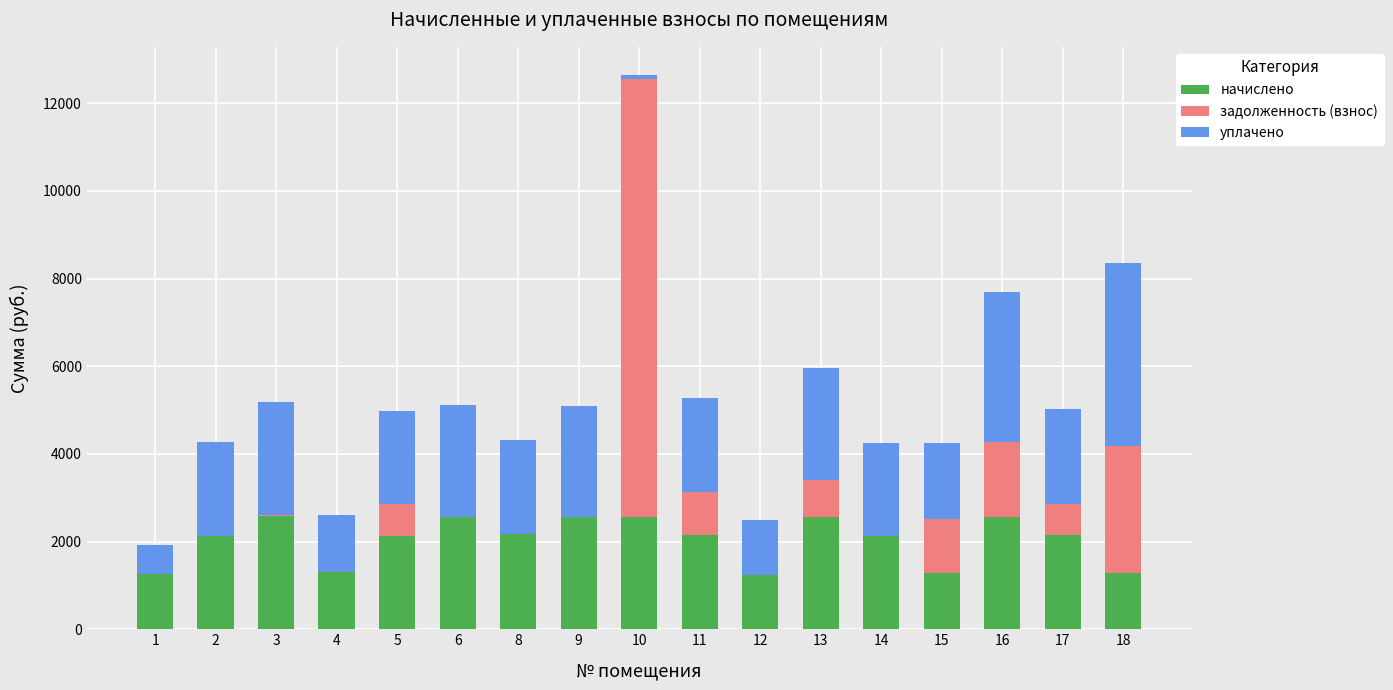

What are all the series names shown in the legend?

начислено, задолженность (взнос), уплачено